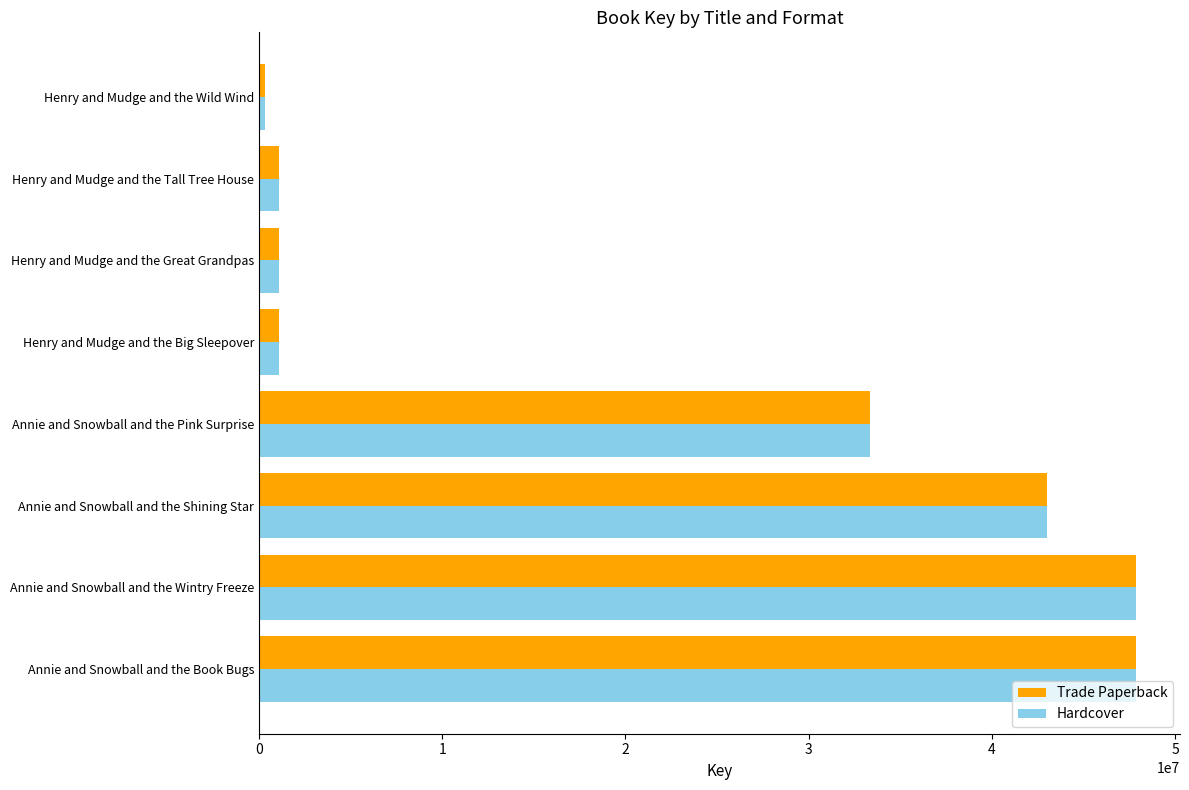

What are all the series names shown in the legend?

Trade Paperback, Hardcover